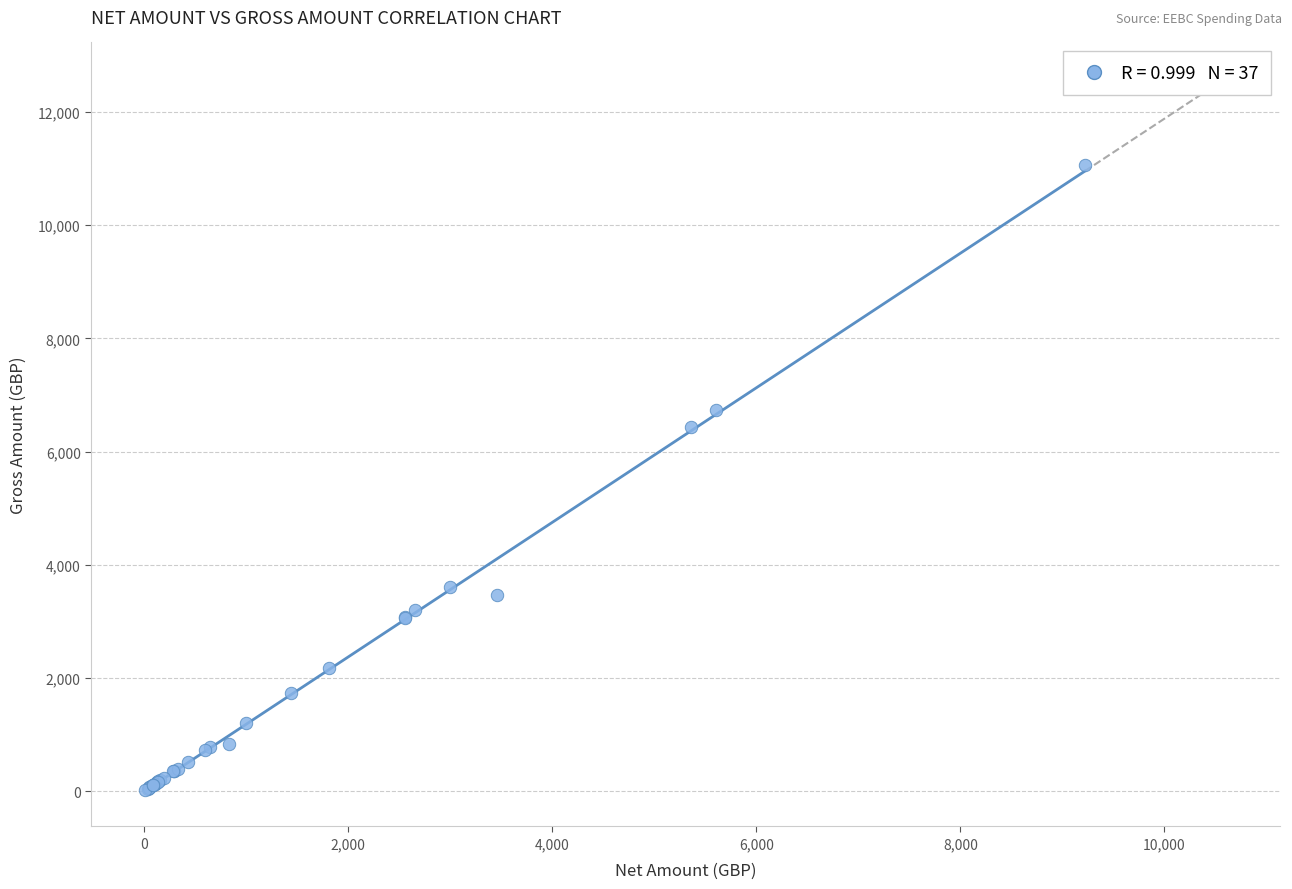

What Y value in the scatter plot is closest to 5539?

6436.0